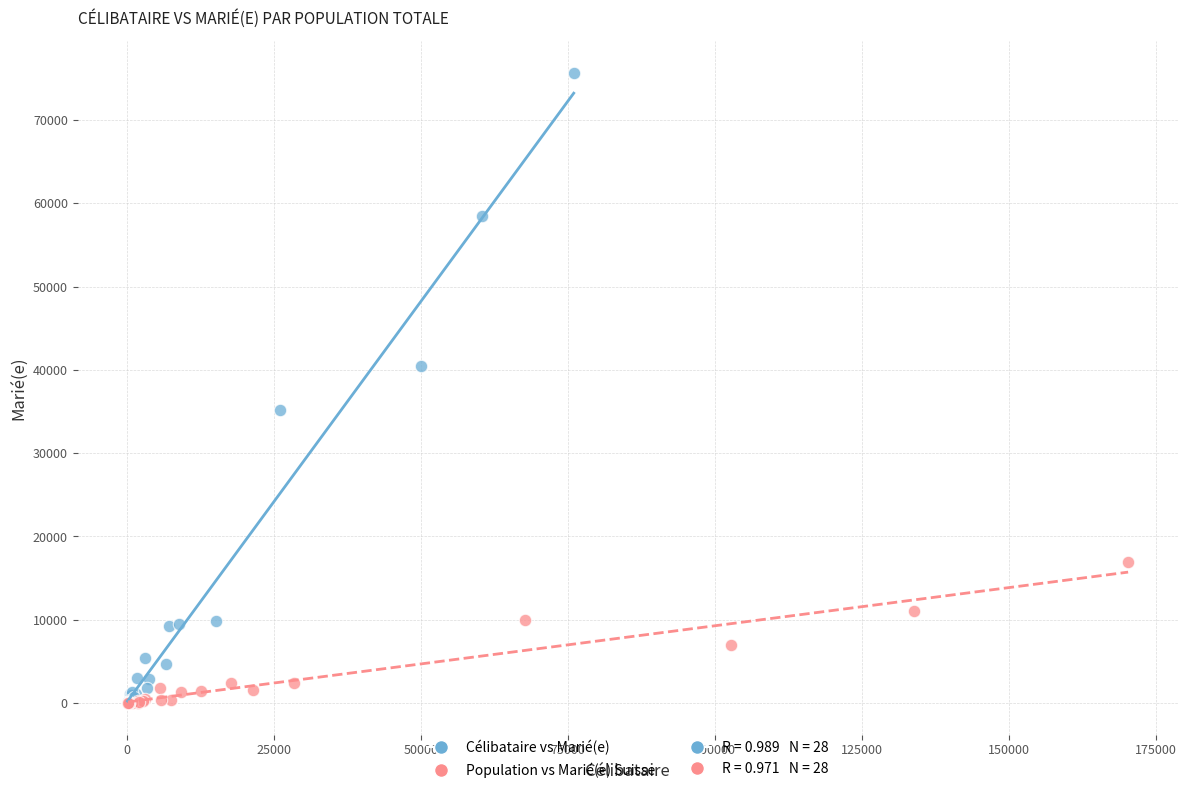

Which series has the widest spread of Y values?

Célibataire vs Marié(e)